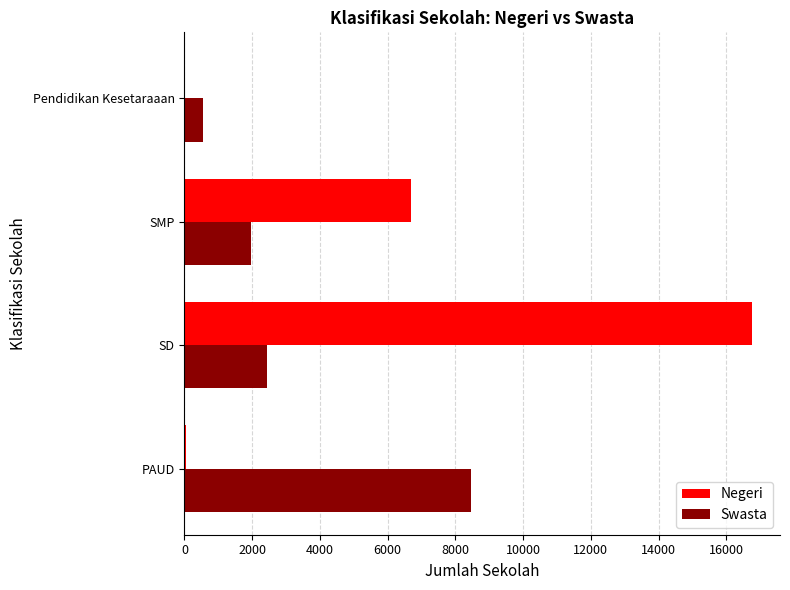

How many data points does each series have?

4